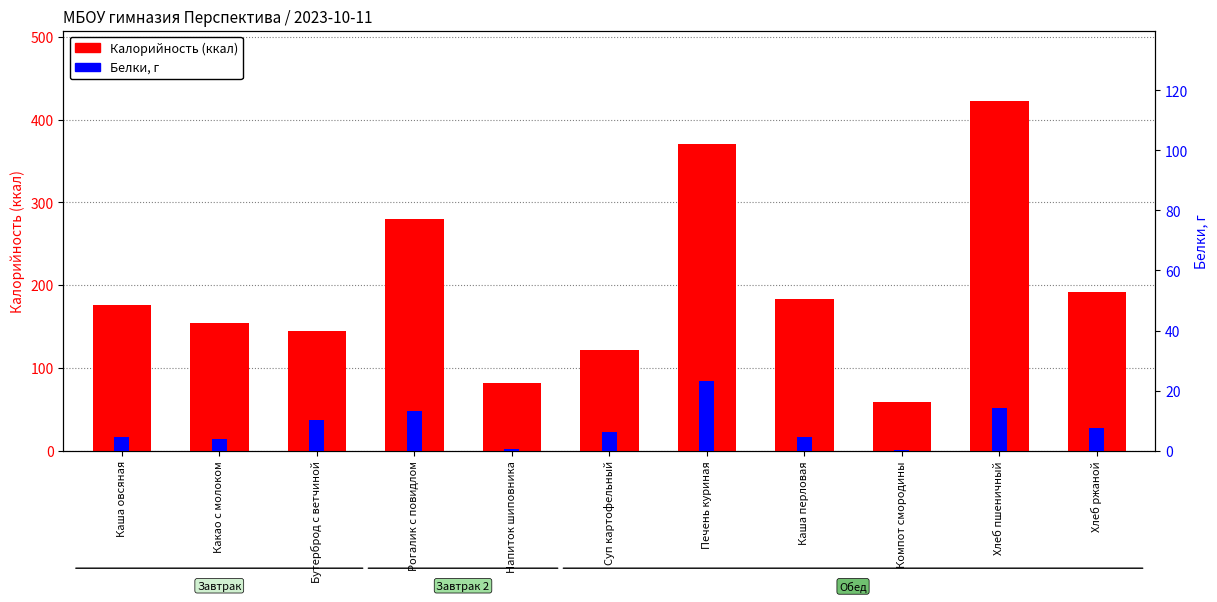

How many bars are there in each group?

2